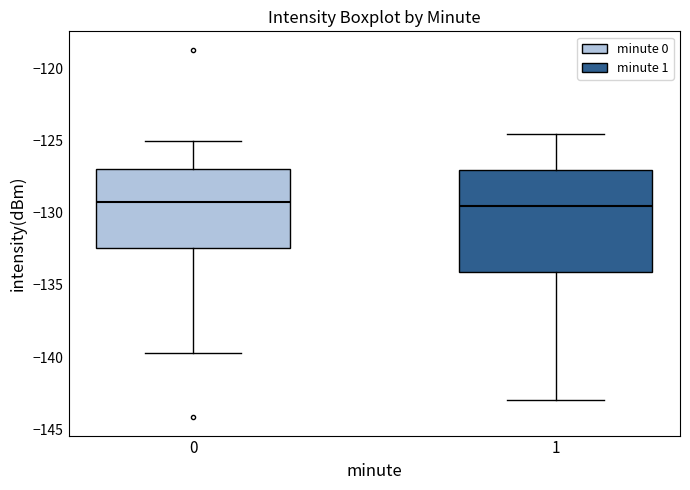

Where is the upper edge of the box at x = 0 on the y-axis? The values are not printed on the chart, so give them approximately, as read against the axis.

-127.0